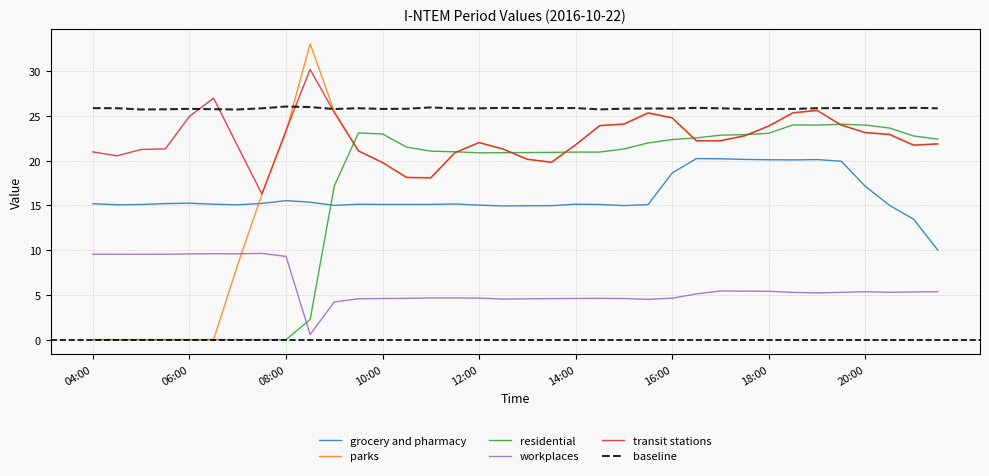

True or false: grocery and pharmacy and transit stations cross at least once.

False